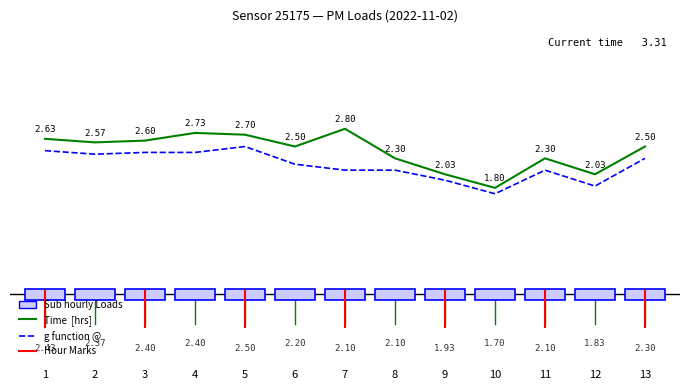

What is the total value across all series at 12?

3.9